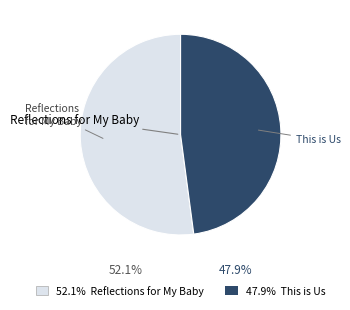

Is there any slice that represents more than half of the pie?

Yes